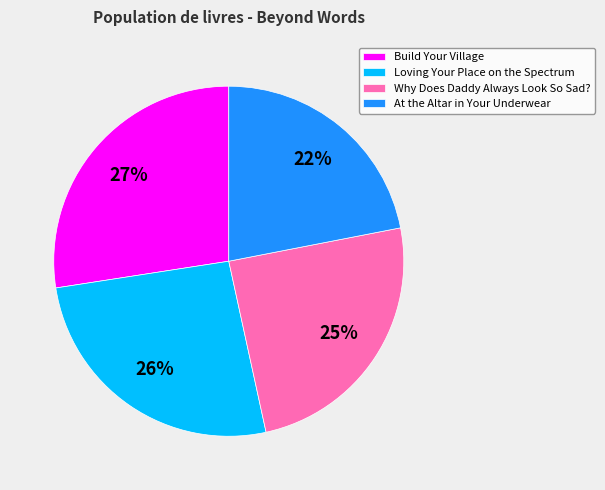

To the nearest percent, what is the average slice percentage?

25%